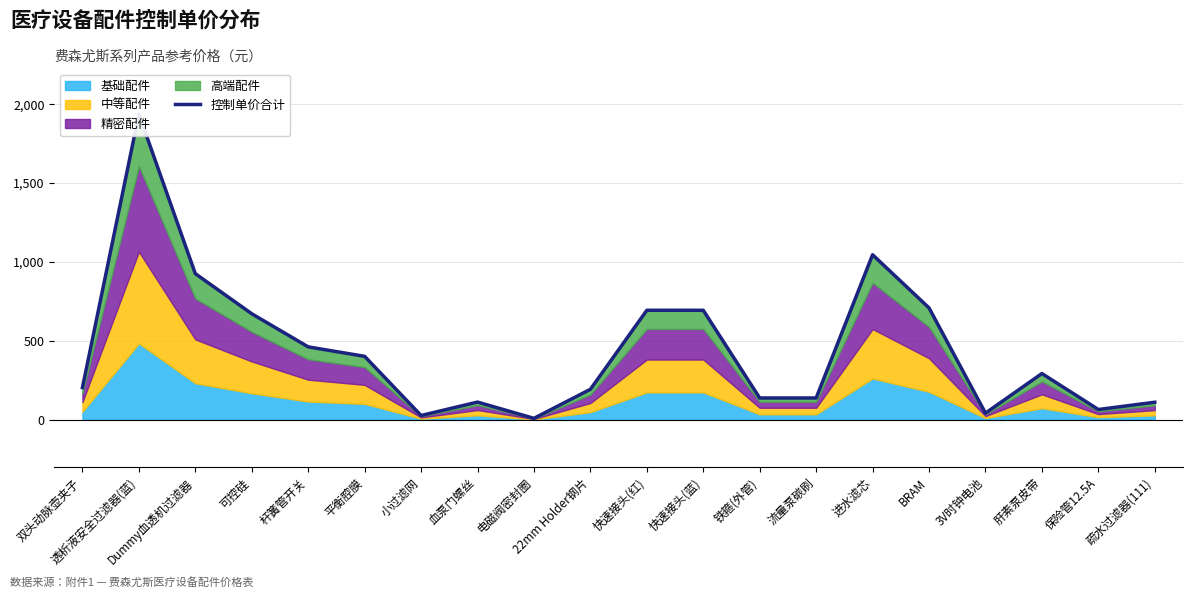

What is the difference between the maximum and minimum values?

1928